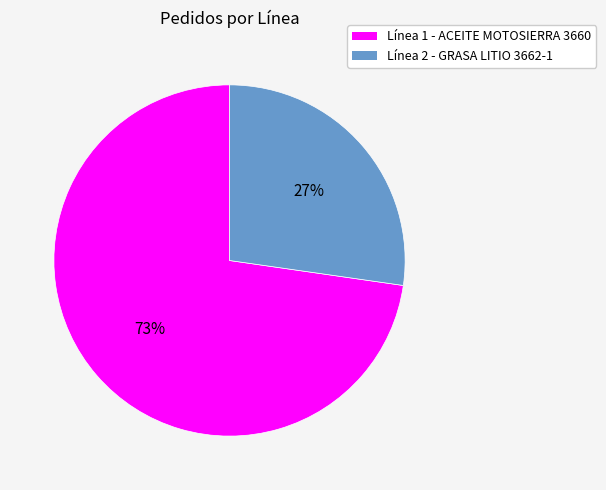

Count the number of slices in the pie.

2